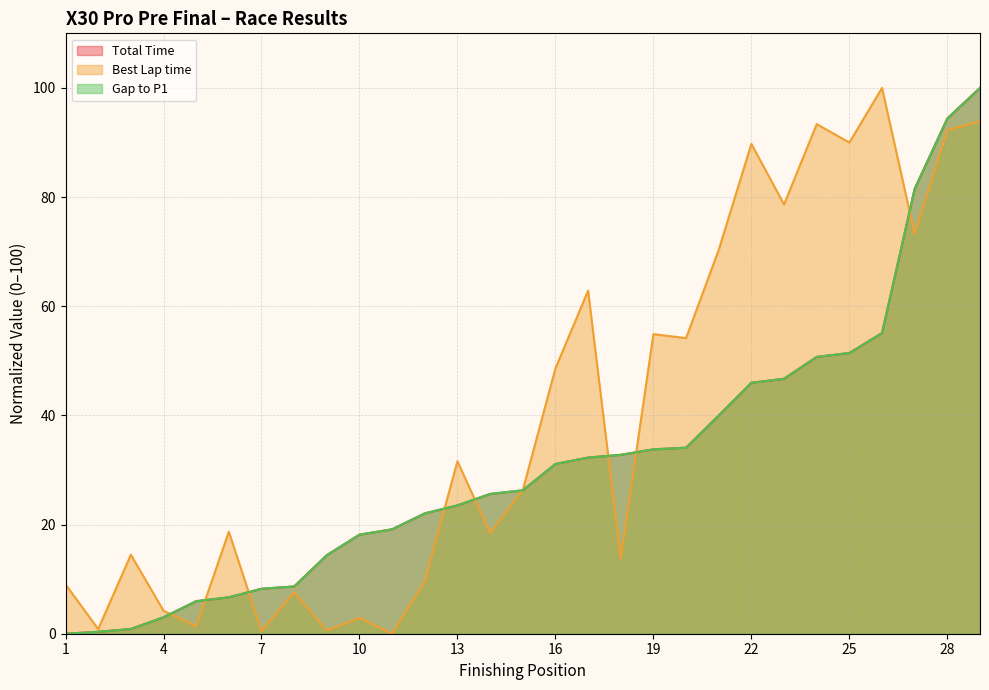

Where do Total Time and Best Lap time first cross each other?

4 and 5